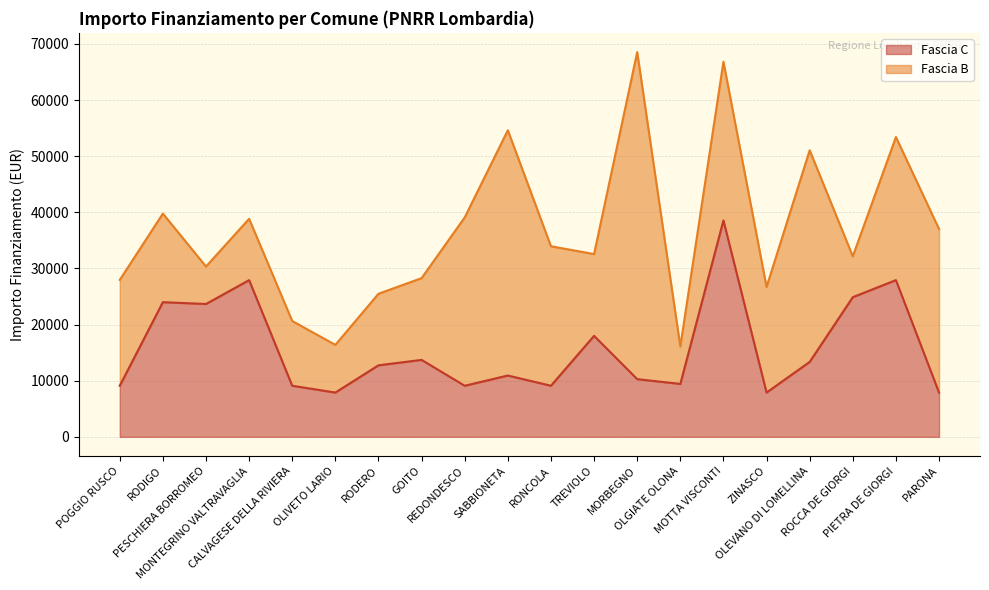

What is the approximate value at ZINASCO?

7891